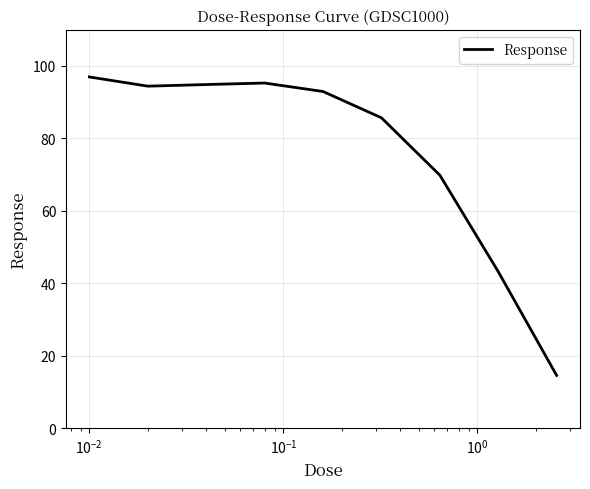

What is the smallest value displayed?

14.6